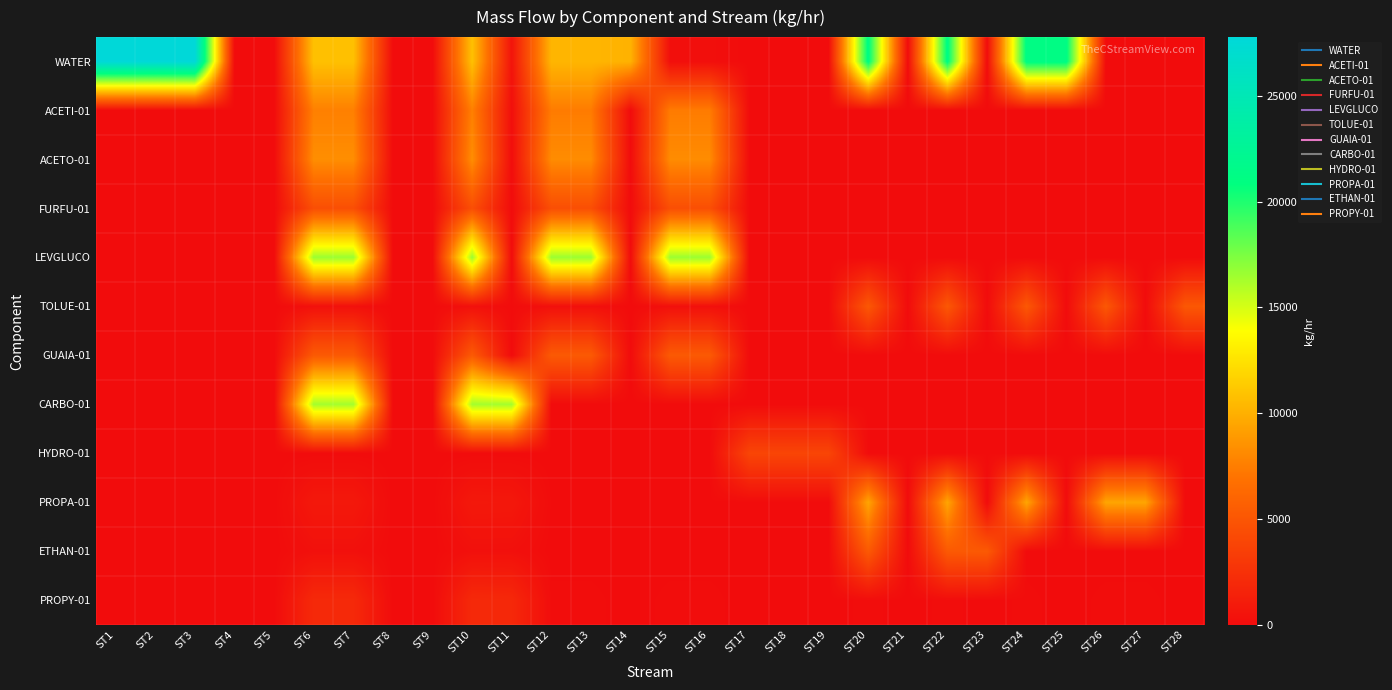

How many data points does each series have?

28